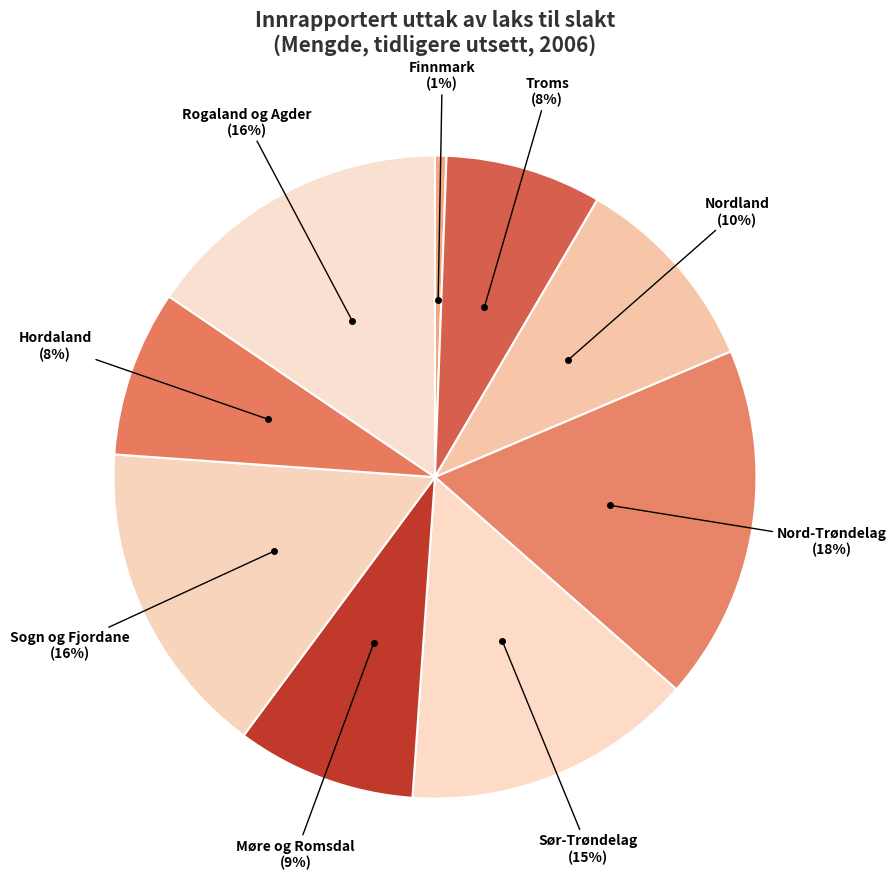

Is the sum of Nord-Trøndelag and Troms greater than half?

No